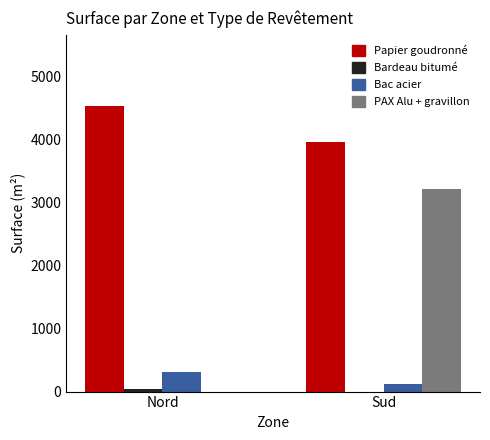

What is the maximum value for Bac acier?

311